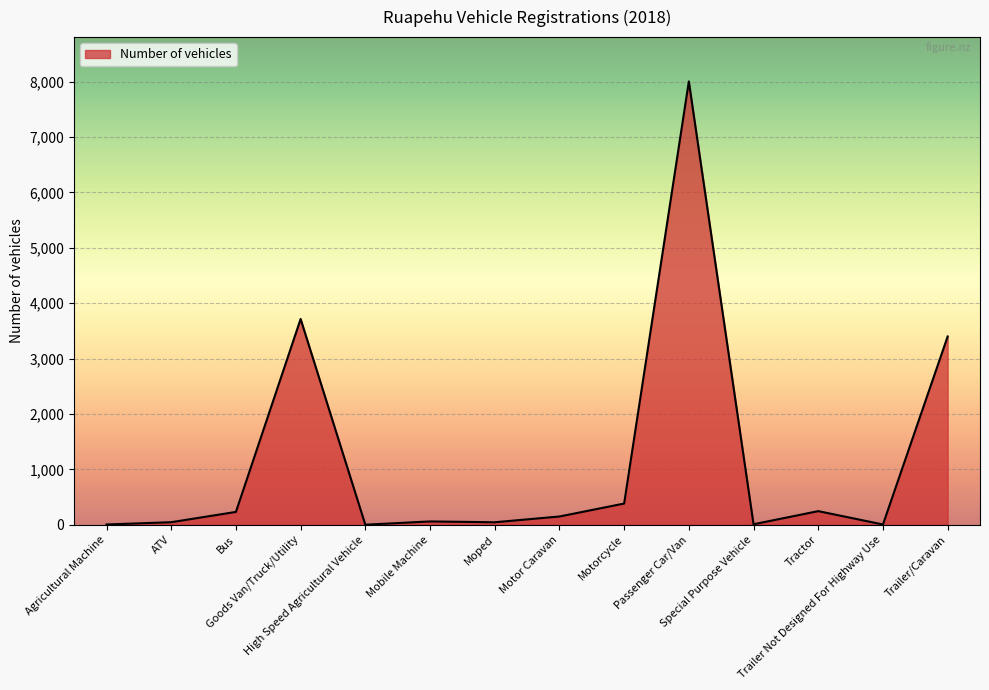

How many series are shown in this chart?

1